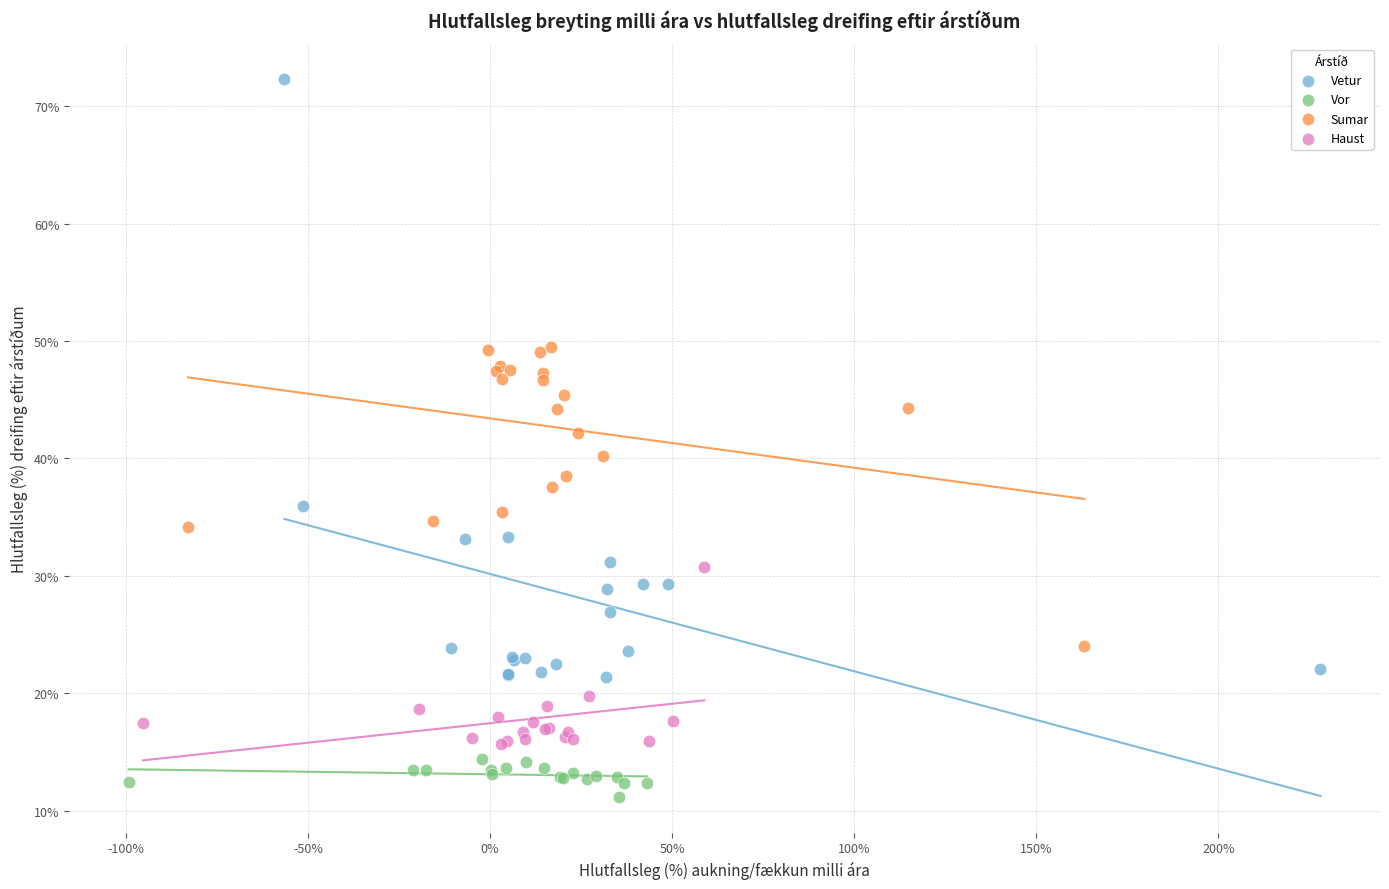

Which series has the largest Y range (max minus min)?

Vetur